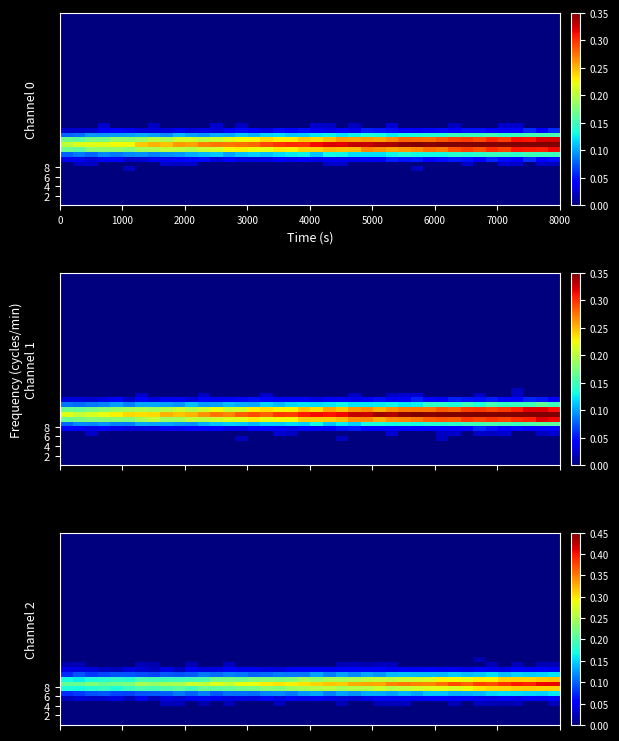

What is the greatest value displayed?

0.4